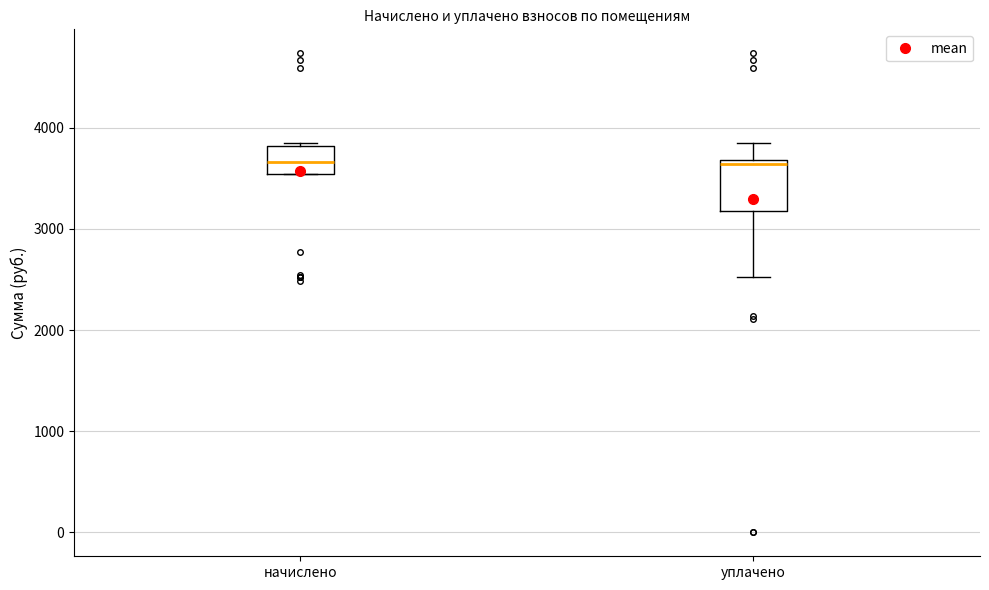

Where is the upper edge of the box for начислено on the y-axis? The values are not printed on the chart, so give them approximately, as read against the axis.

3800